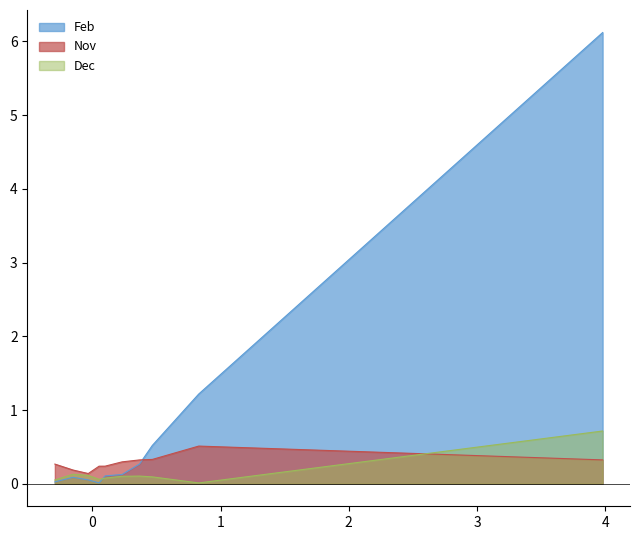

Which series has the largest range (max minus min)?

Feb